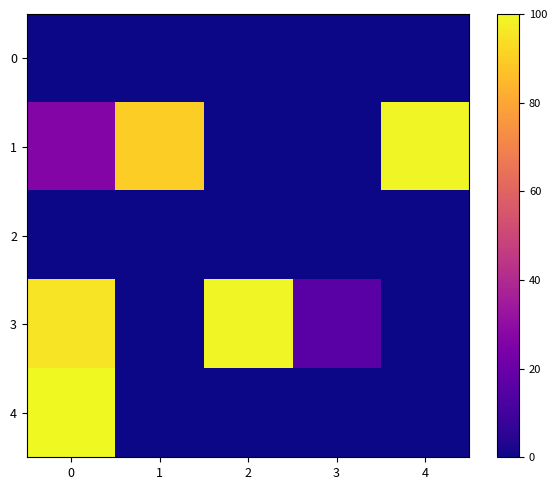

Between 1 and 4, which series saw the biggest shift?

row_1